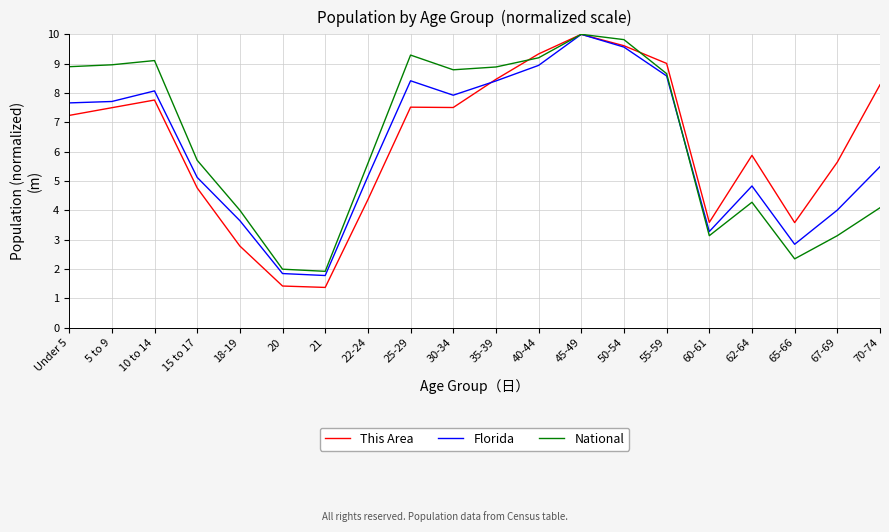

The Florida series shows 8.4 at 35-39. True or false?

True